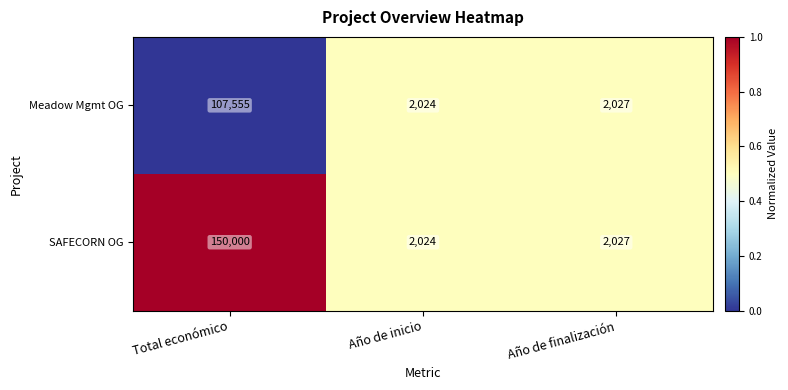

What is the highest value of the Meadow Mgmt OG series?

107555